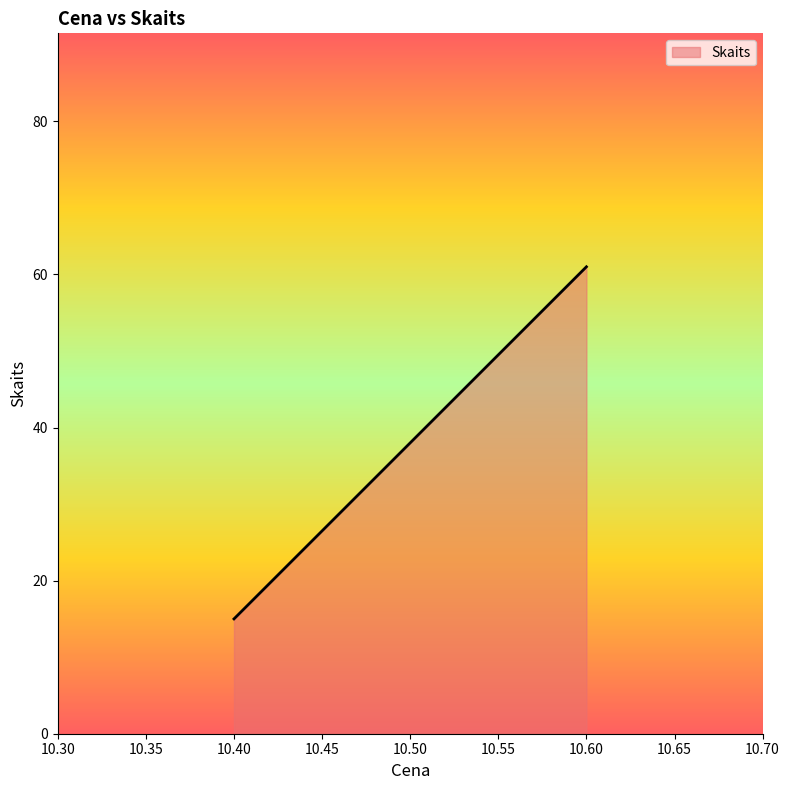

Where is the data nearest to the value 30?

10.4